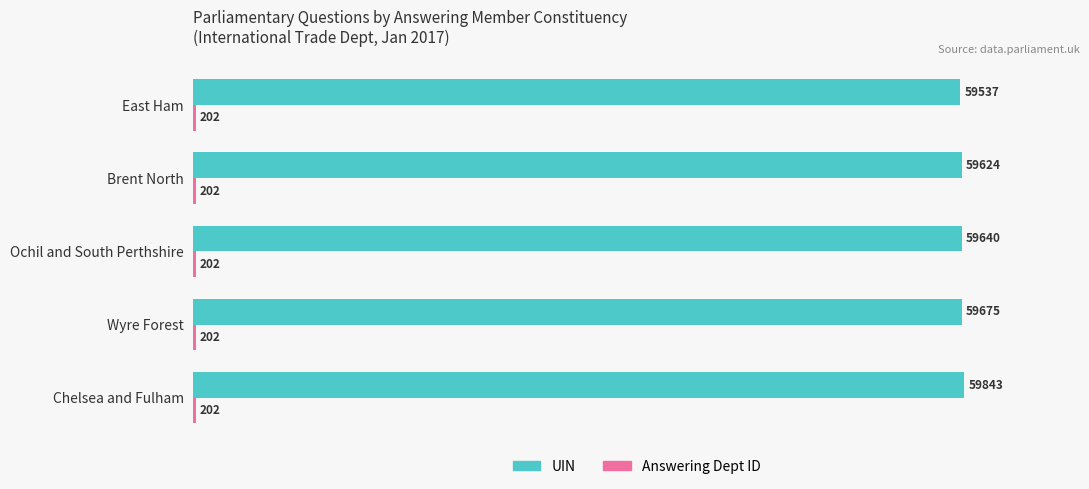

Count the number of categories in the chart.

5